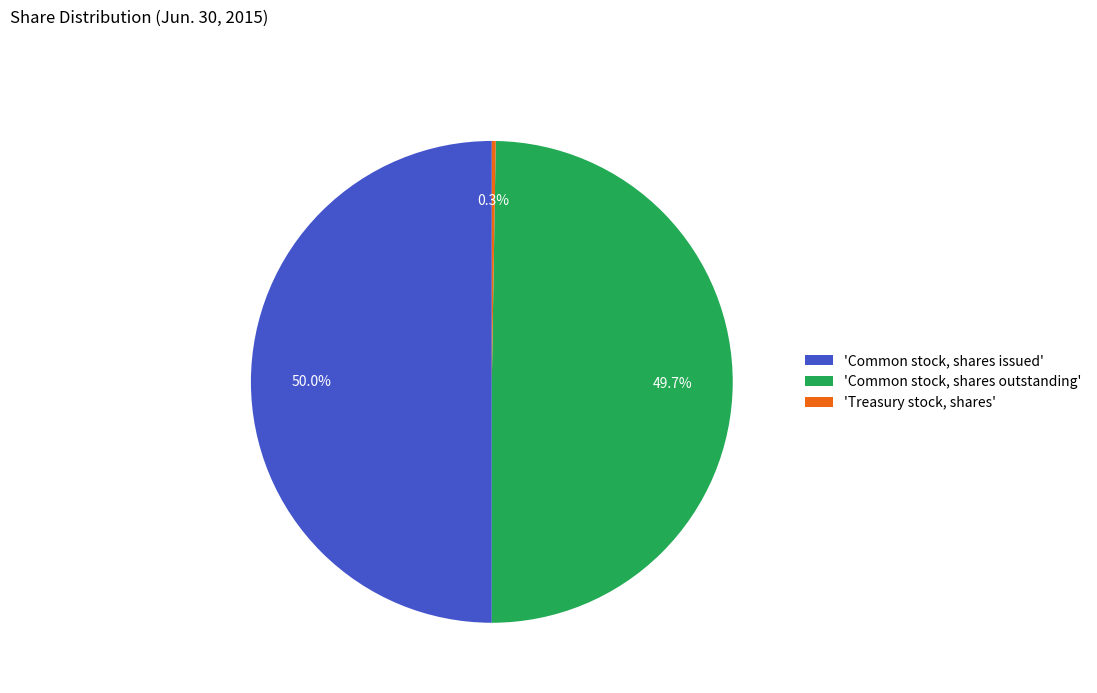

What is the ratio of the value at 'Common stock, shares outstanding' to the value at 'Common stock, shares issued'?

1.0